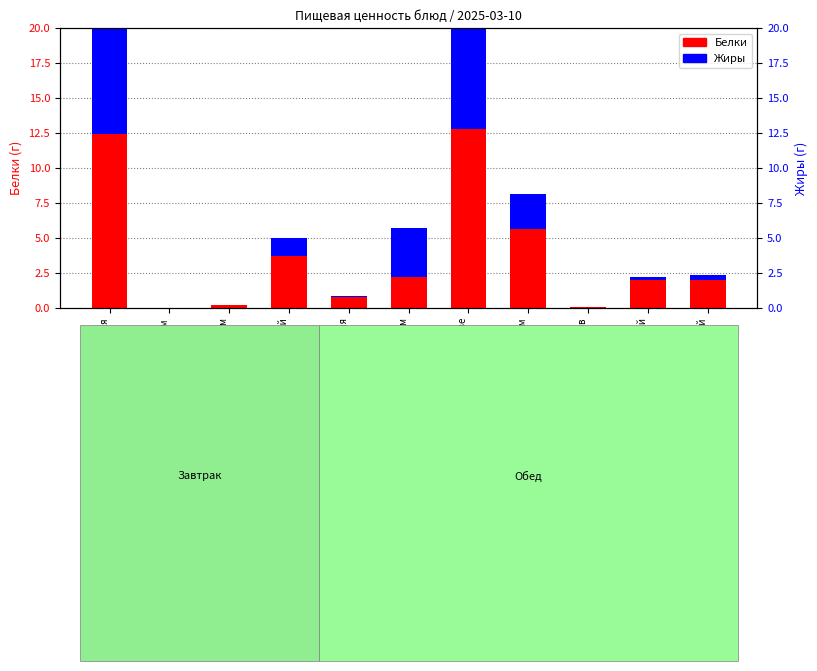

How many distinct data groups are displayed?

2